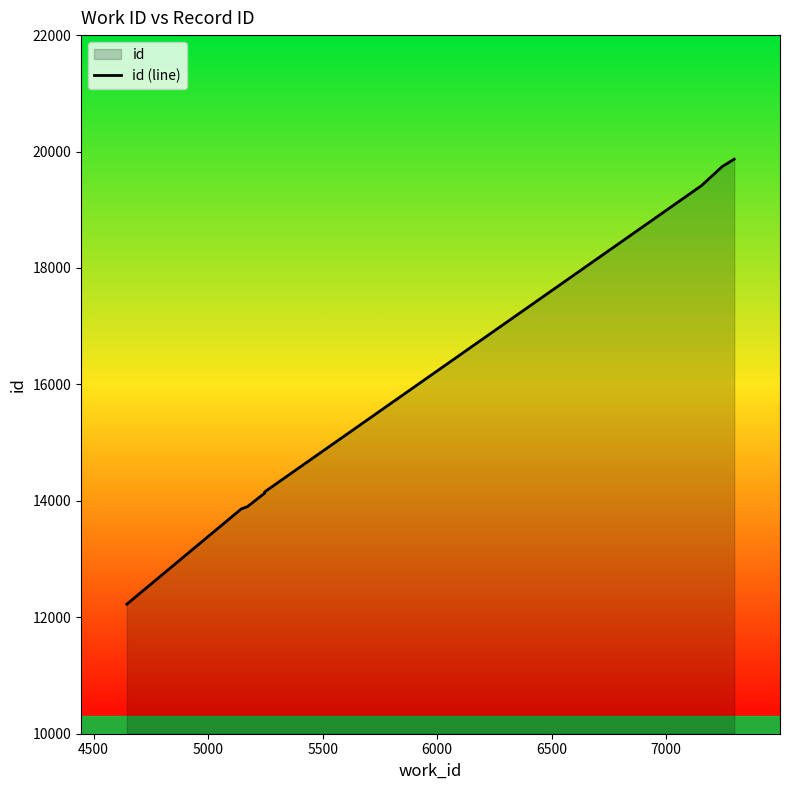

What is the sum of all values?

155332